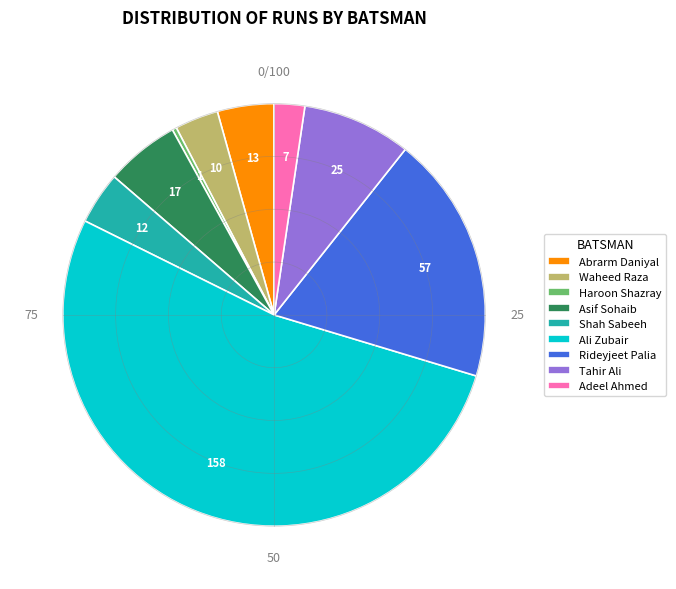

Do Asif Sohaib and Haroon Shazray together represent more than half of the pie?

No